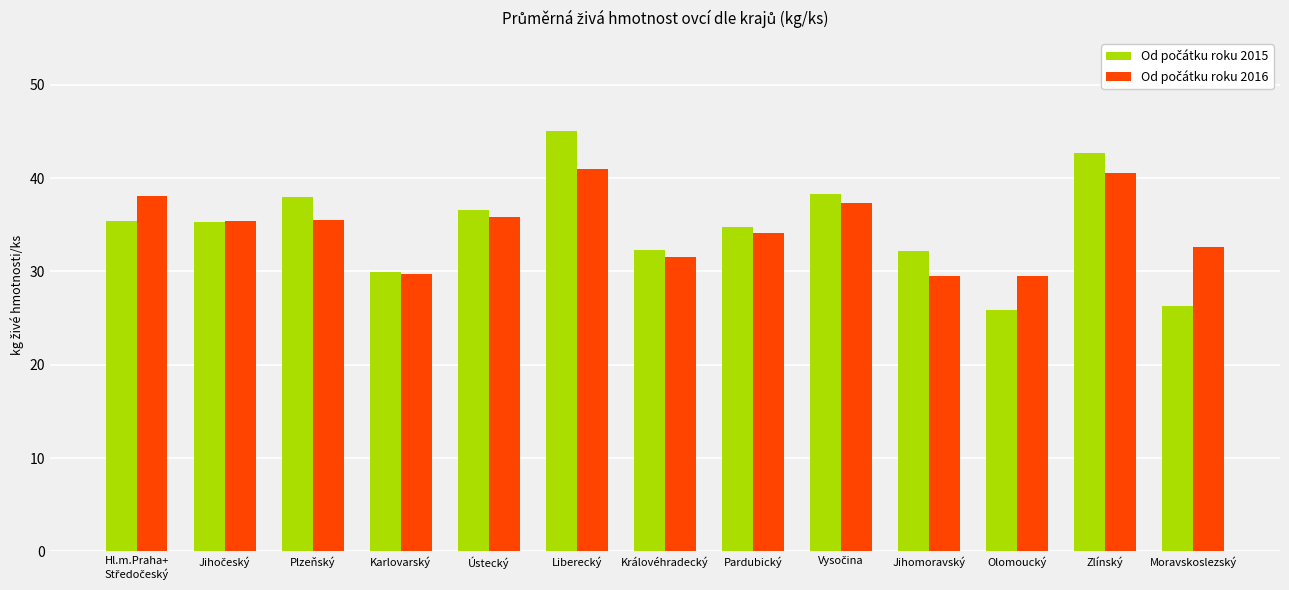

What is the spread (max minus min) of values at Olomoucký?

3.6